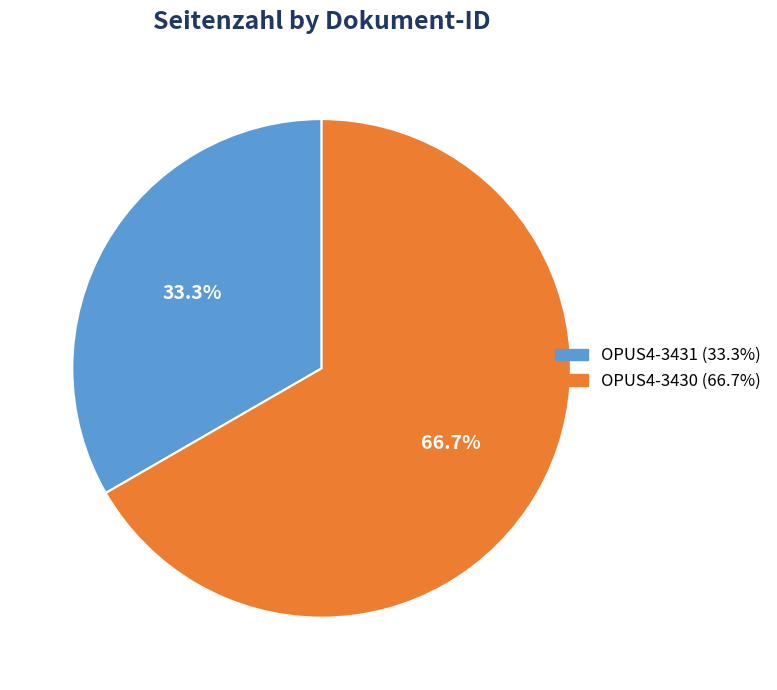

To the nearest percent, what is the difference between the largest and smallest slice percentages?

33%